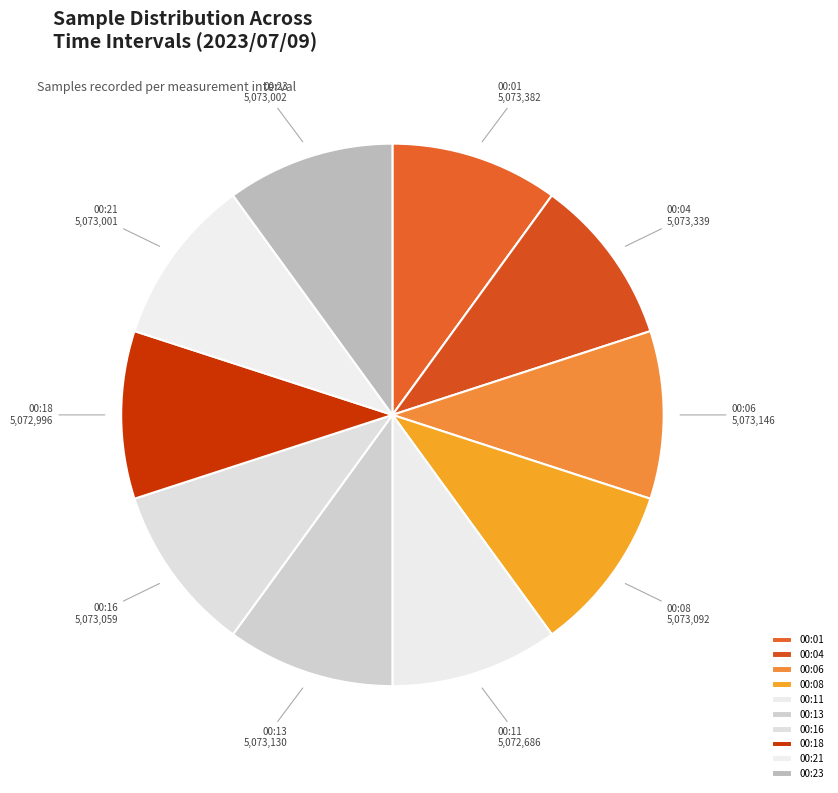

To the nearest percent, what is the average slice percentage?

10%